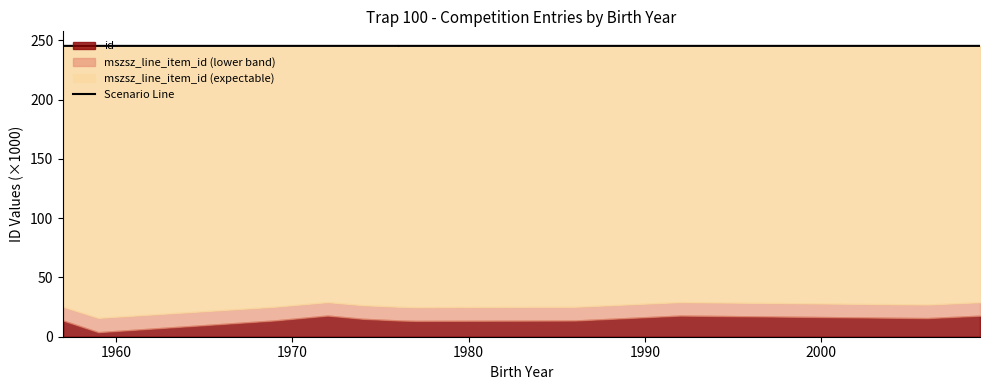

True or false: the data shows 357.8 at 1950.

False